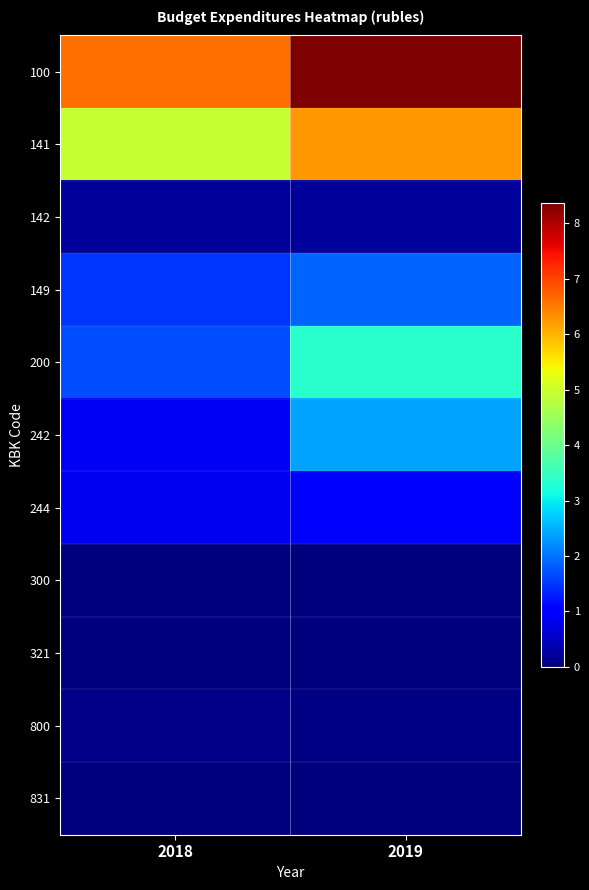

Reading right to left, list all the values displayed in this chart.

100: 2019=83614500	2018=66003035
141: 2019=62638025	2018=49111548
142: 2019=2059791	2018=2059800
149: 2019=18916684	2018=14831687
200: 2019=33466600	2018=16849100
242: 2019=23854426	2018=8615980
244: 2019=9612174	2018=8233120
300: 2019=10000	2018=10000
321: 2019=10000	2018=10000
800: 2019=608400	2018=733600
831: 2019=0	2018=18000